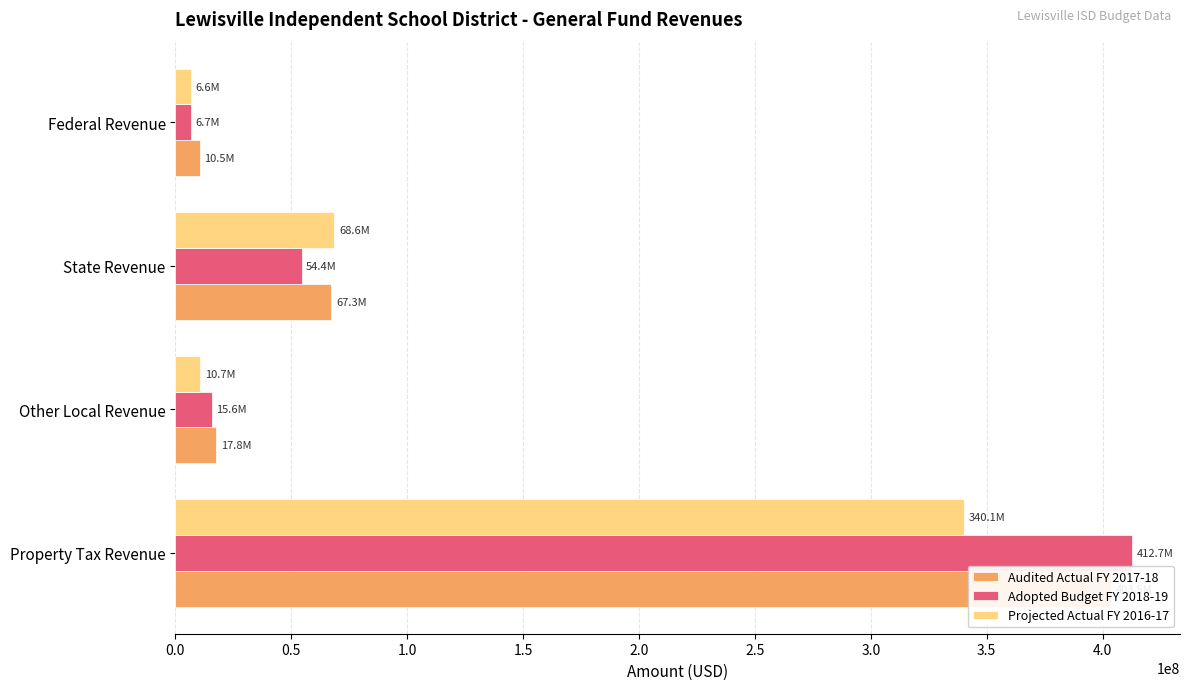

The Projected Actual FY 2016-17 series shows 340106257.4 at Property Tax Revenue. True or false?

True